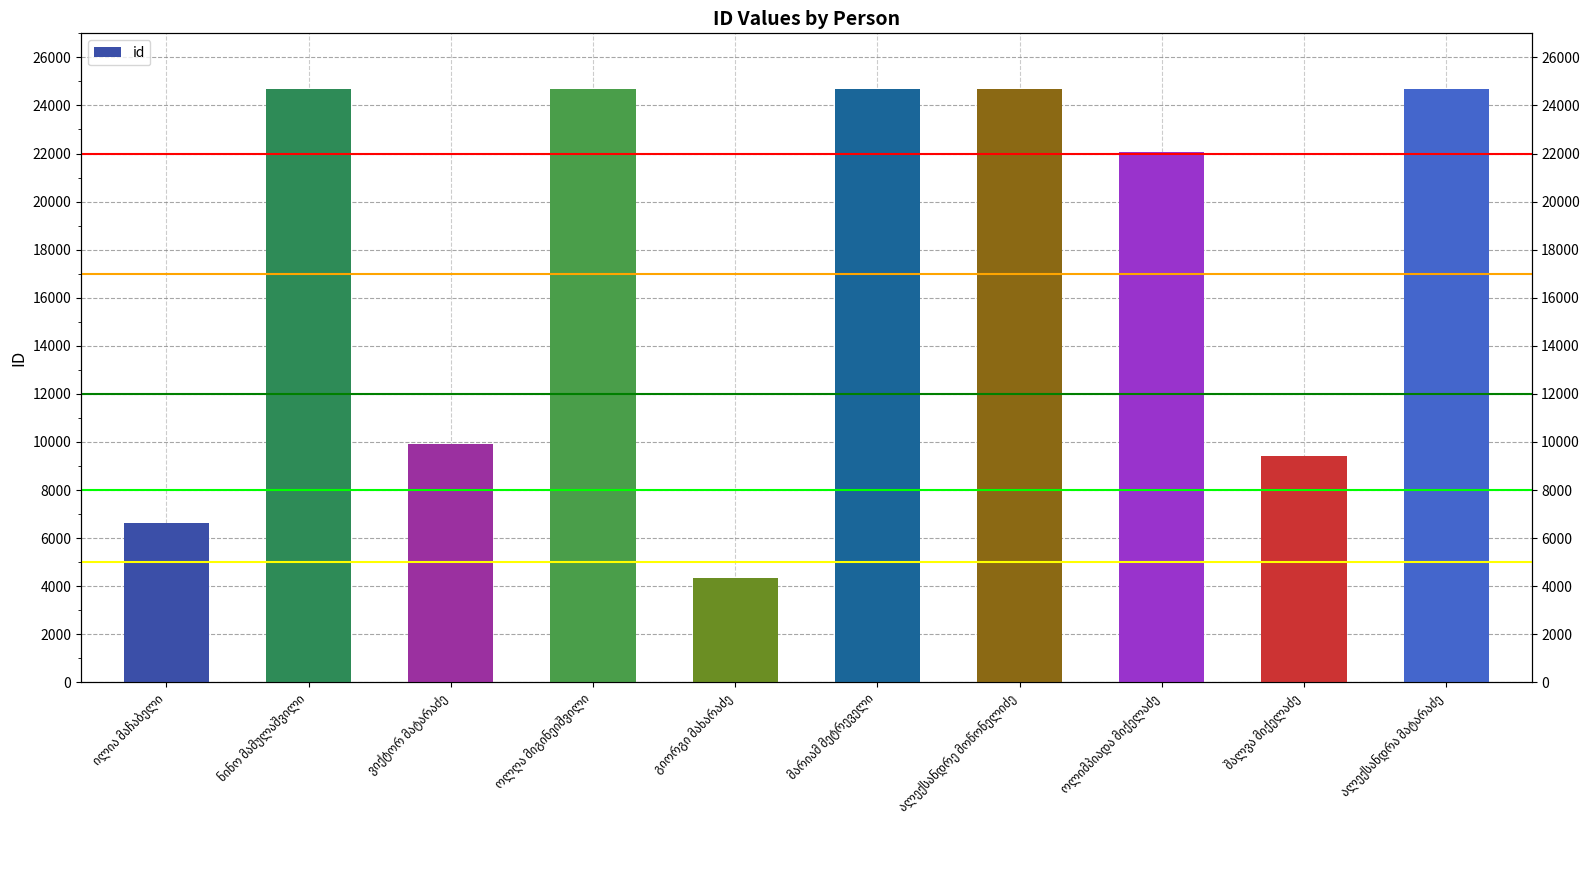

Reading left to right, extract all data points from this chart.

ილია მაჩაბელი=6637	ნინო მამულაშვილი=24685	ვიქტორ მატარაძე=9901	ოლღა მიგინეიშვილი=24683	გიორგი მახარაძე=4356	მარიამ მეტრეველი=24687	ალექსანდრე მოწონელიძე=24686	ოლიმპიადა მიქელაძე=22070	შალვა მიქელაძე=9429	ალექსანდრა მატარაძე=24684